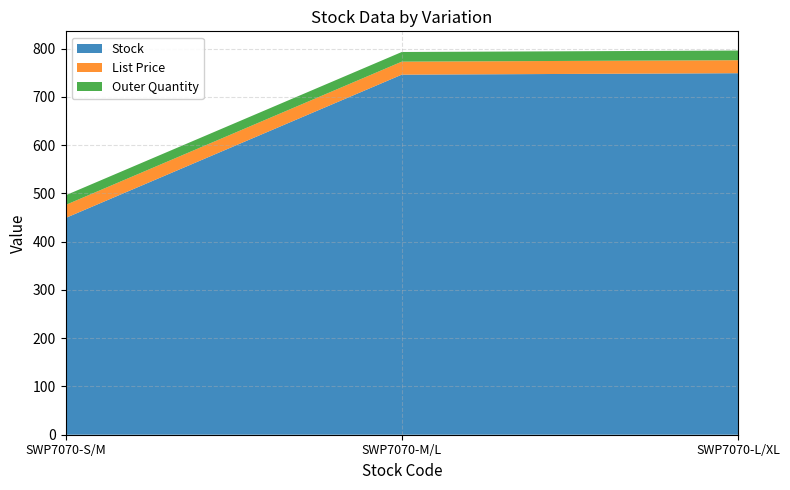

Reading left to right, extract all data points from this chart.

Stock: 449.0	746.0	749.0
List Price: 26.9	26.9	26.9
Outer Quantity: 20.0	20.0	20.0